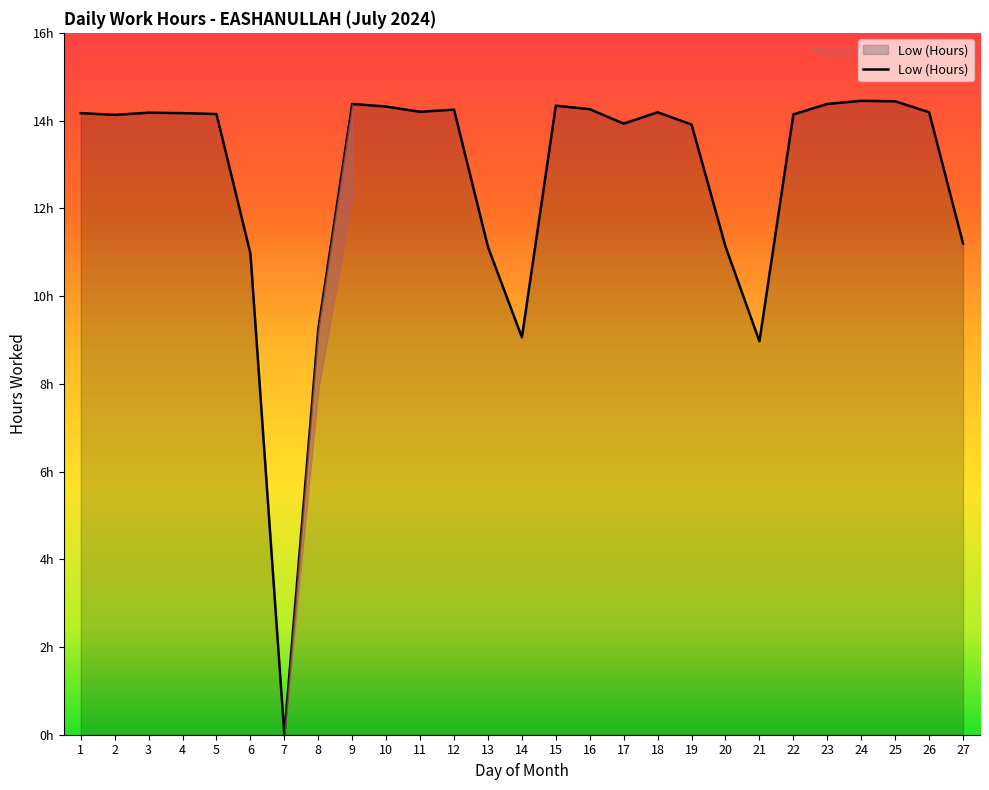

Rank the categories by value from lowest to highest.

7, 21, 14, 8, 6, 13, 20, 27, 19, 17, 2, 22, 5, 1, 4, 3, 18, 26, 11, 12, 16, 10, 15, 9, 23, 25, 24